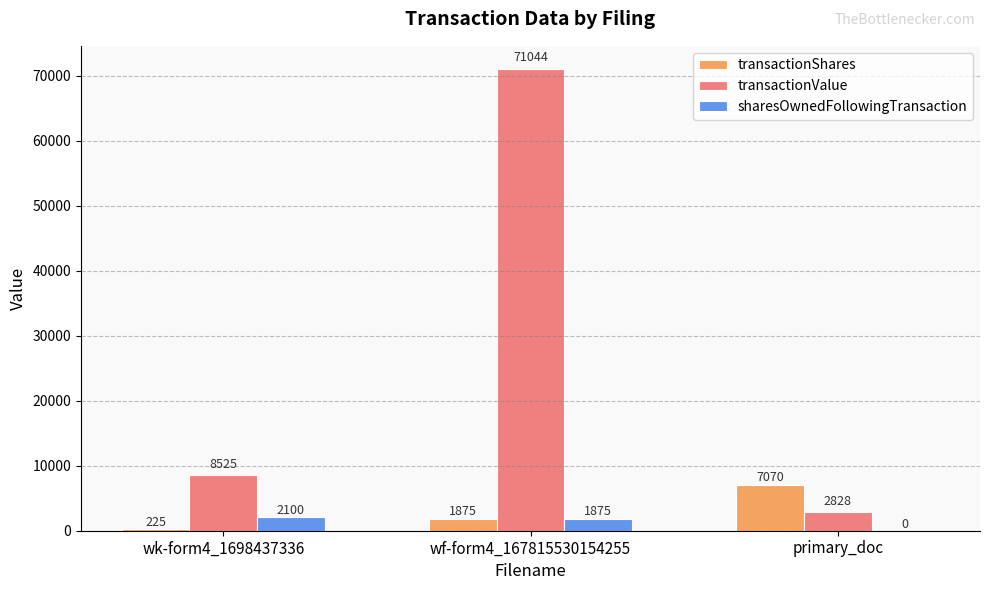

Does the chart contain stacked bars?

No